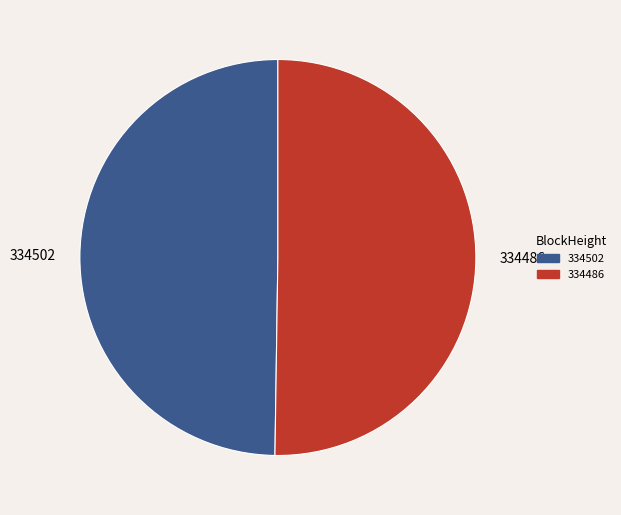

What is the ratio of the value at 334502 to the value at 334486?

1.0